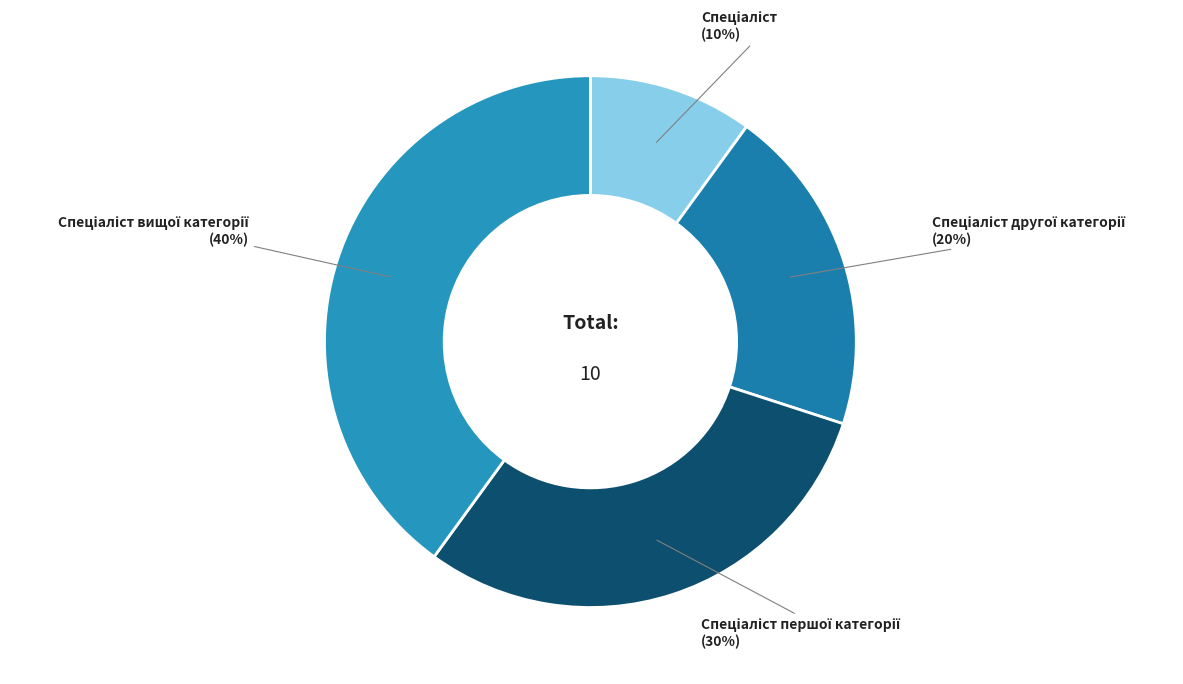

Does any single category account for the majority?

No